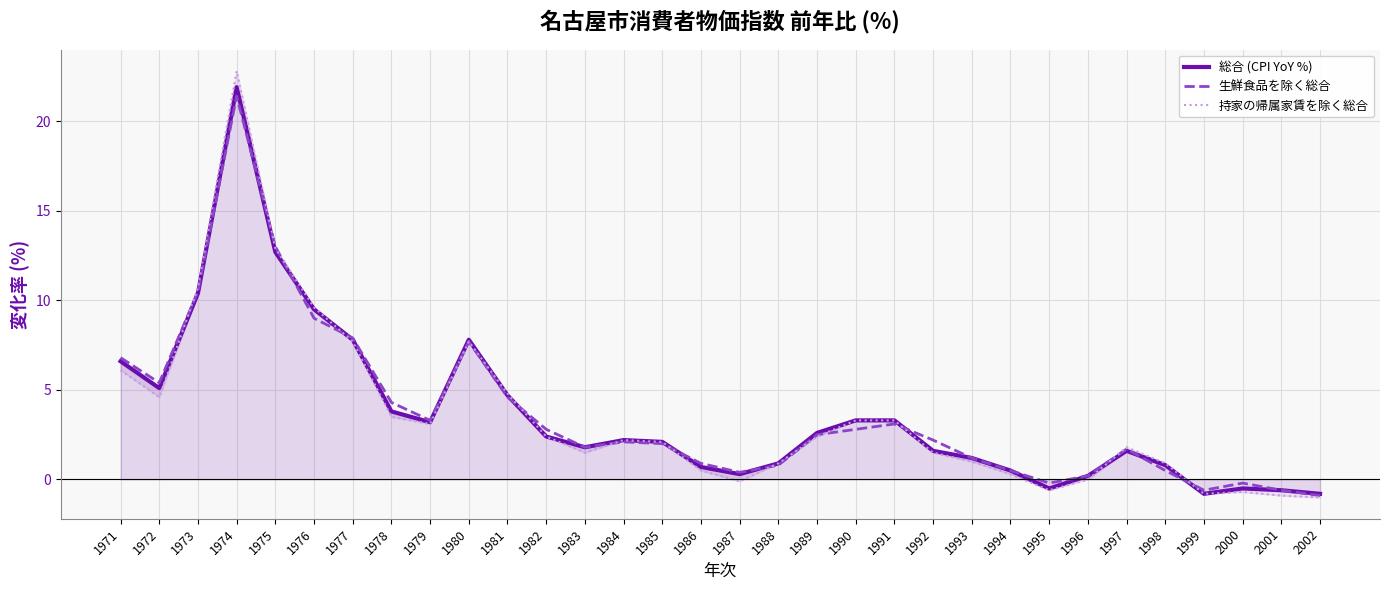

How many data points in 持家の帰属家賃を除く総合 are less than 2?

15